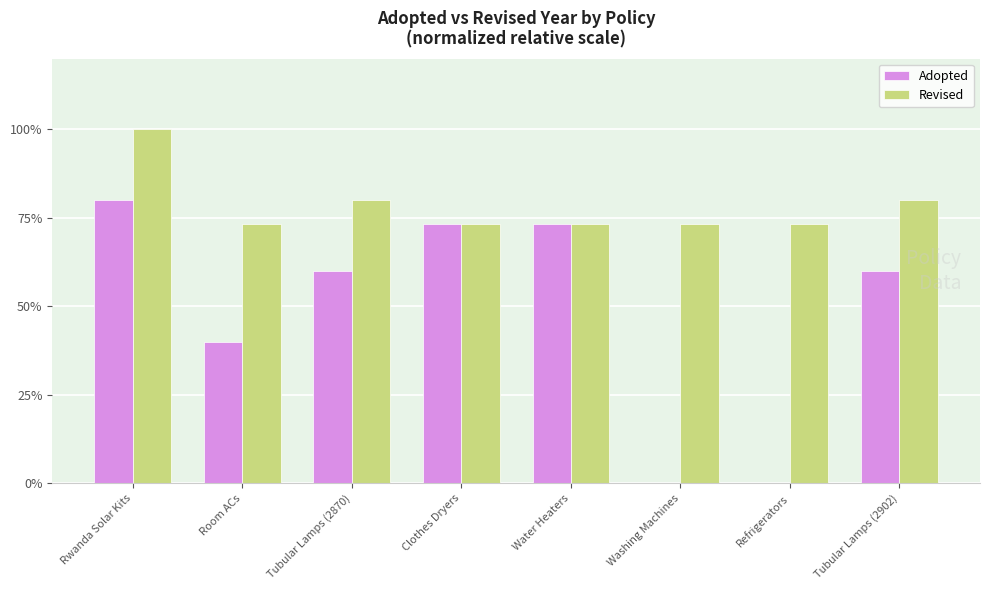

True or false: Adopted has a value of 0.0 at Washing Machines.

True